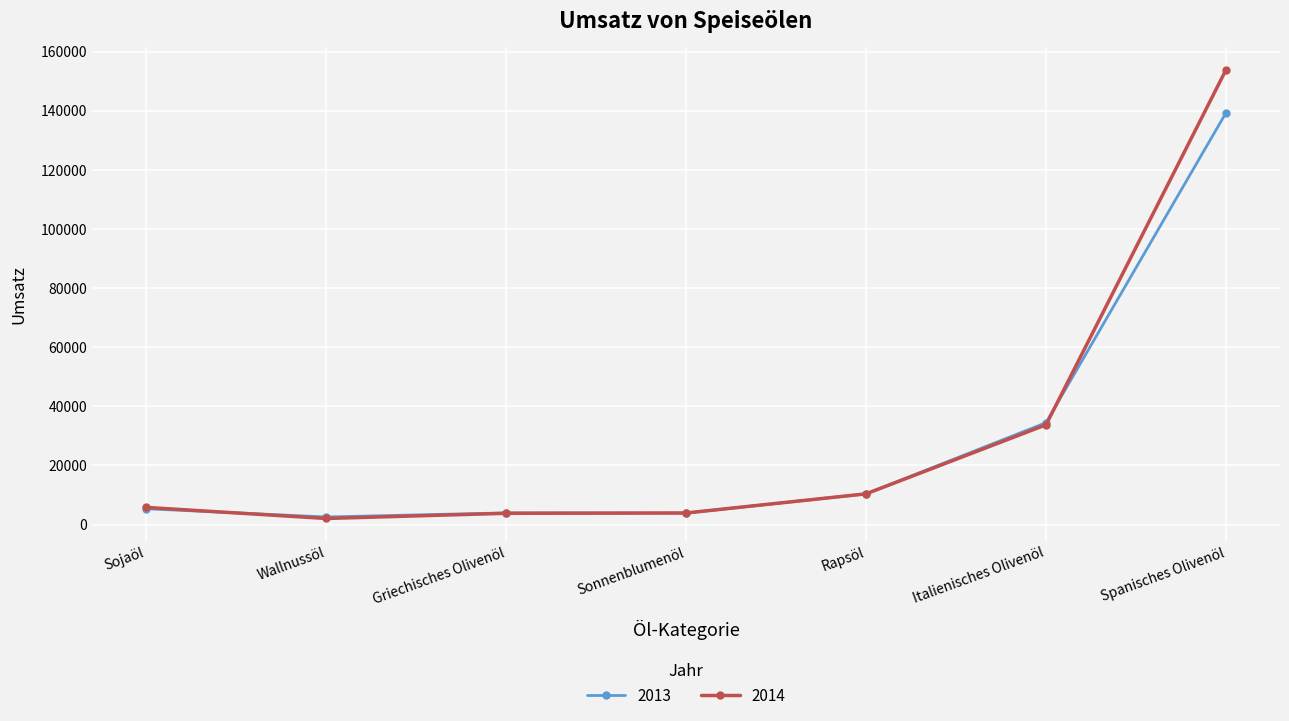

True or false: 2014 has more than 2 interior local peaks.

False